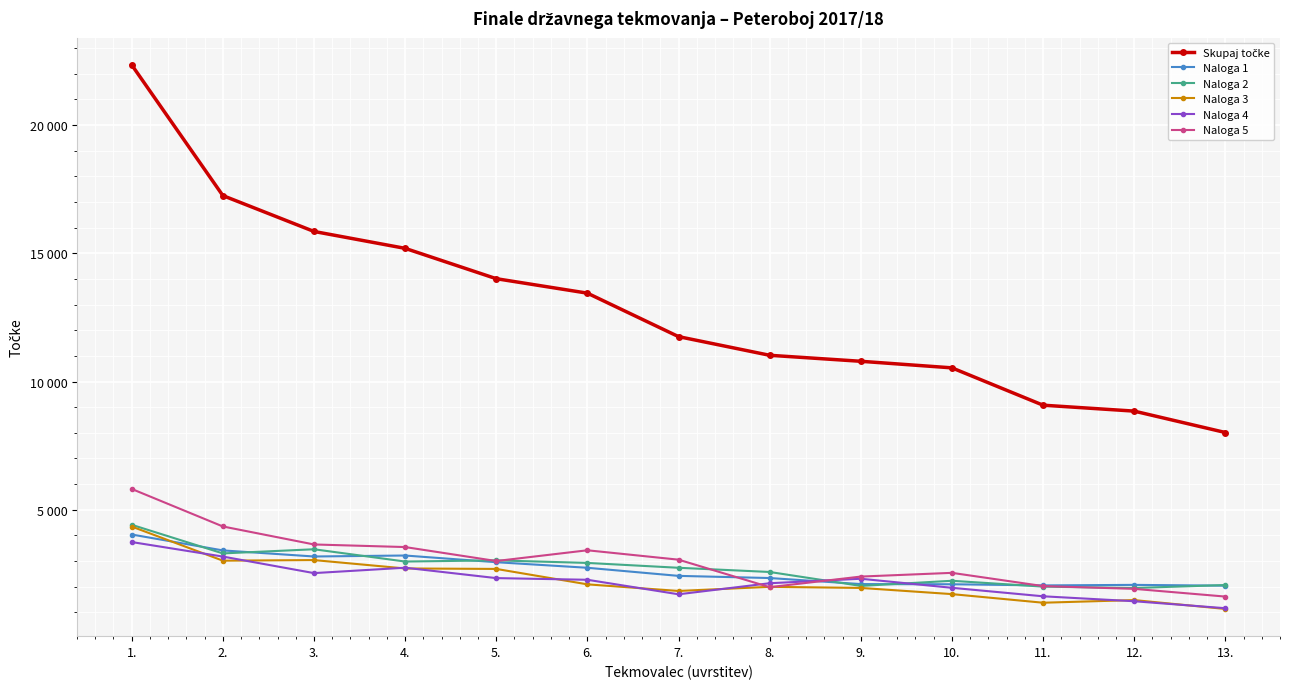

Between 8. and 9., which series saw the biggest shift?

Naloga 2